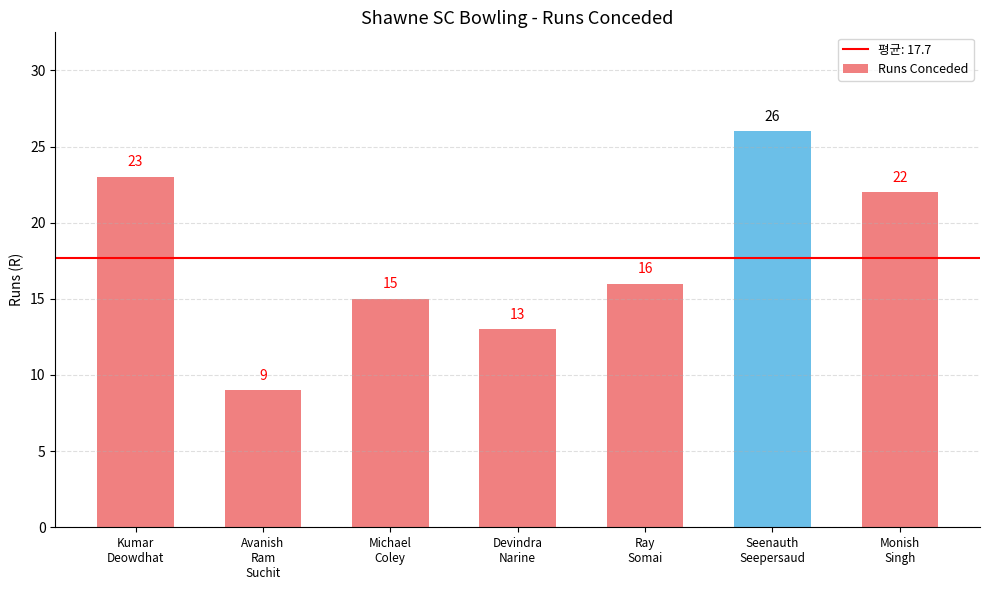

What is the ratio of the value at Avanish
Ram
Suchit to the value at Seenauth
Seepersaud?

0.3